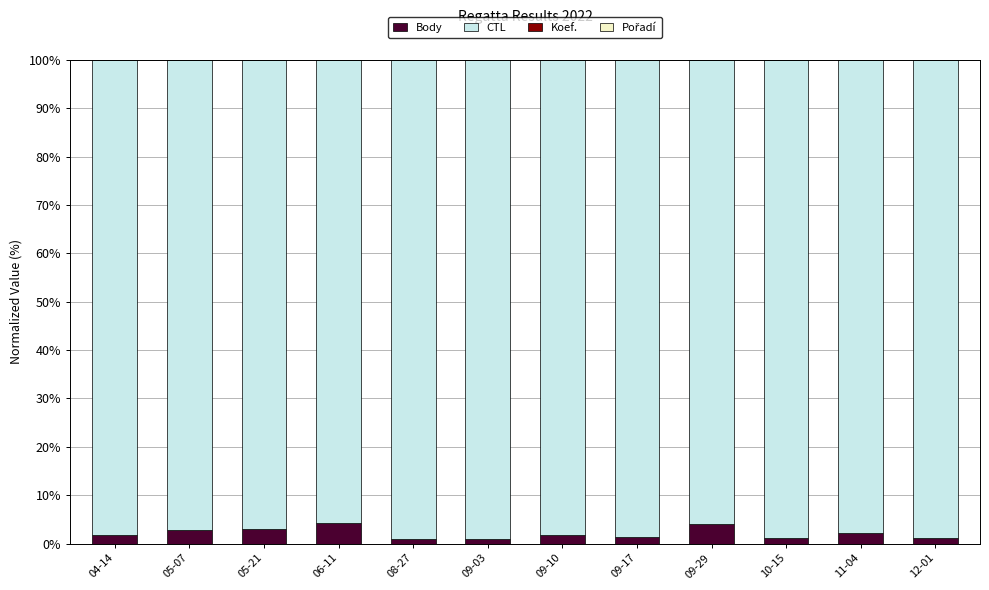

How many categories are shown in the chart?

12